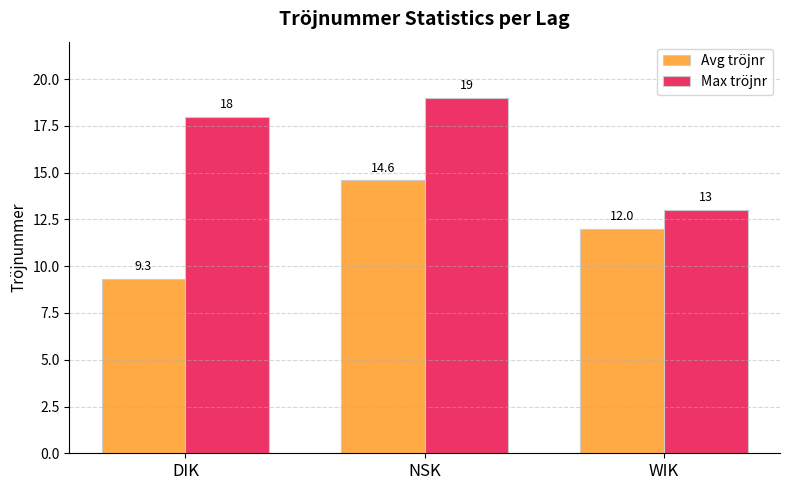

Which series has the largest total across all categories?

Max tröjnr